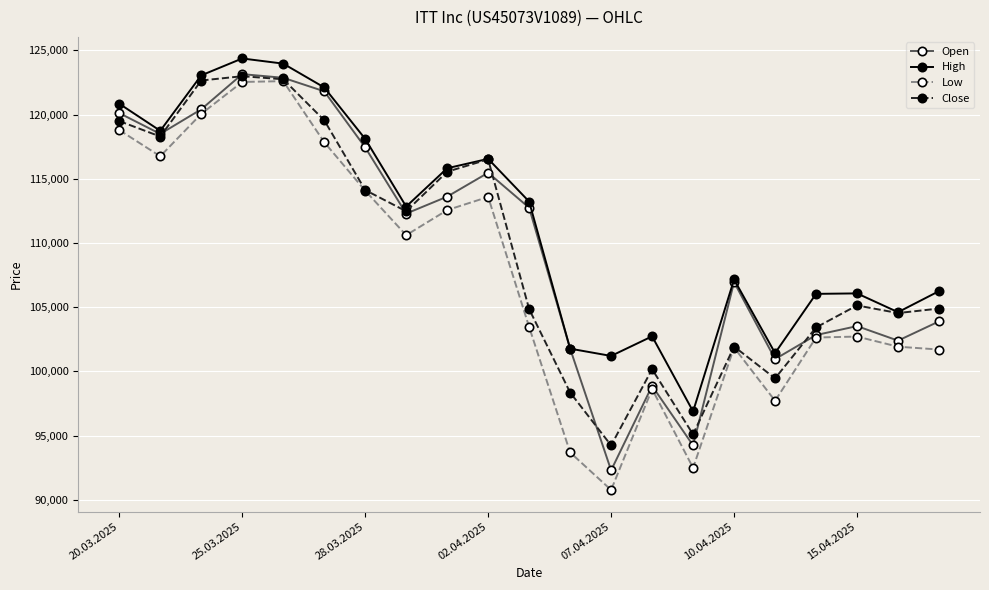

Does the chart have visible grid lines?

Yes